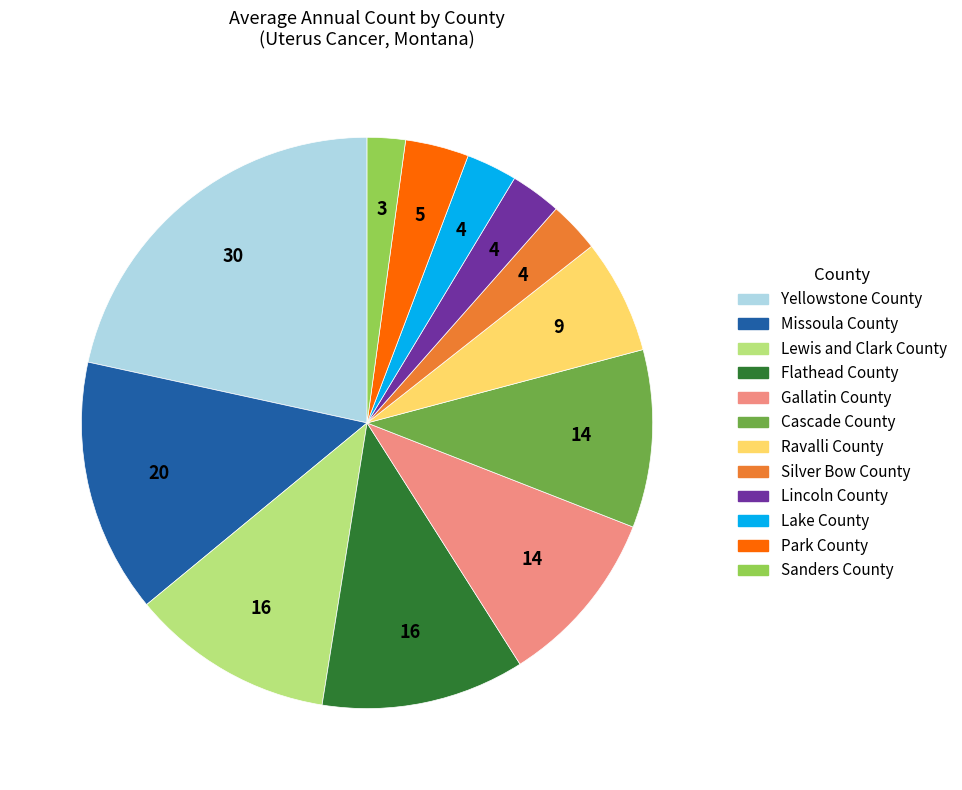

Does Lake County represent more than half of the total?

No